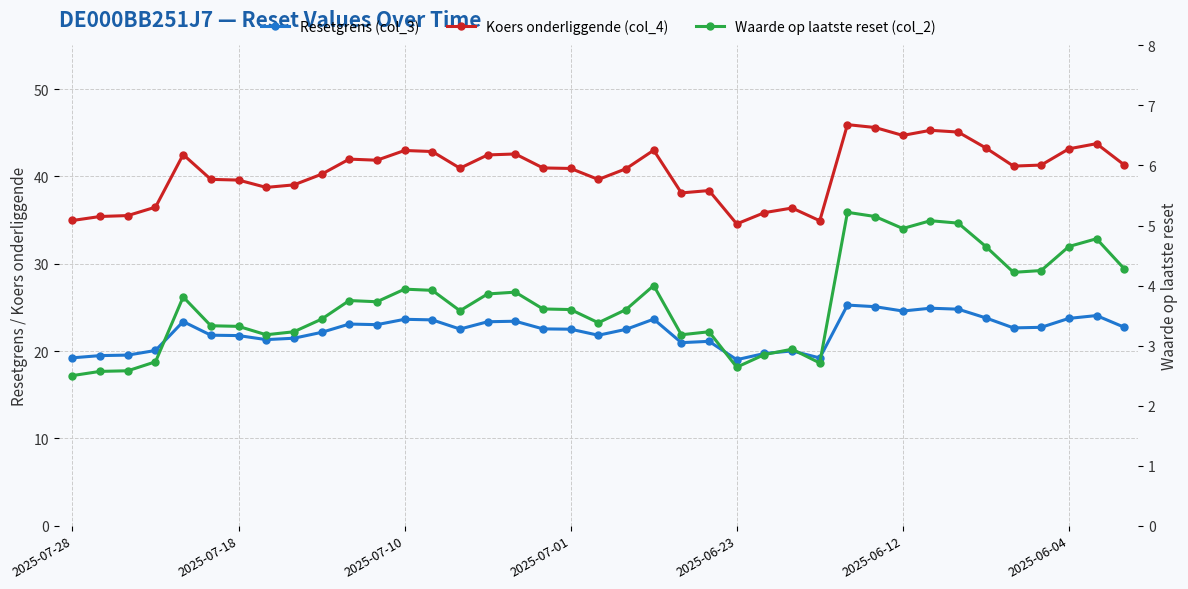

Does the chart display data point markers on the line(s)?

Yes